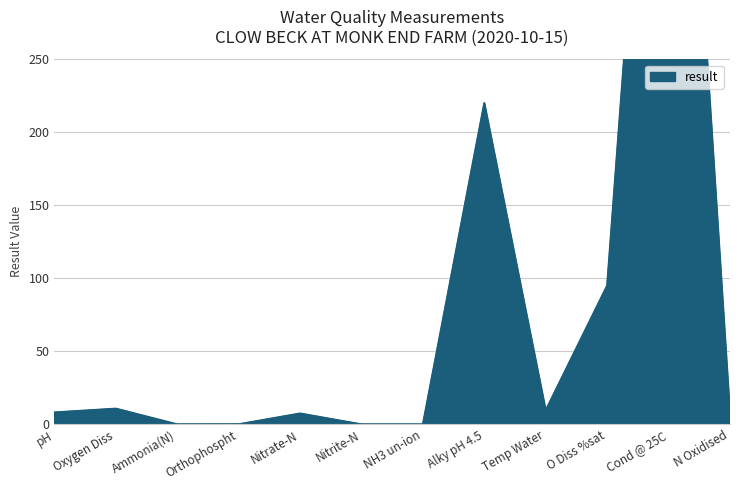

What is the difference between the second highest and minimum values?

220.0